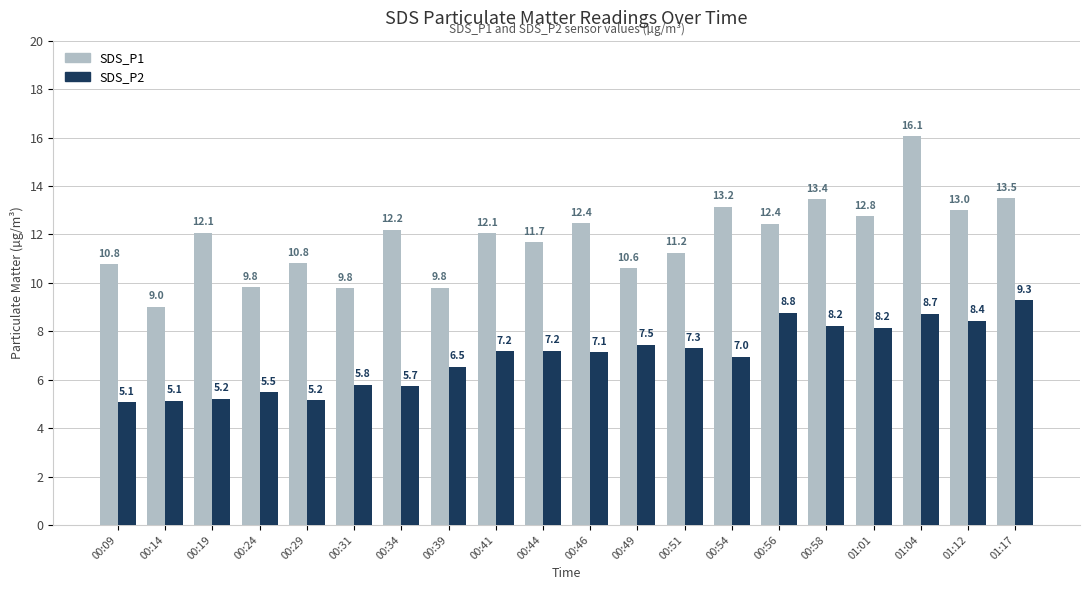

How many data points does each series have?

20